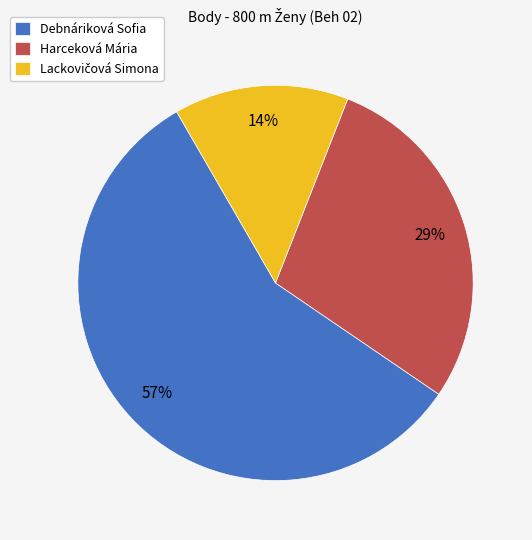

What is the largest slice in the pie chart?

Debnáriková Sofia